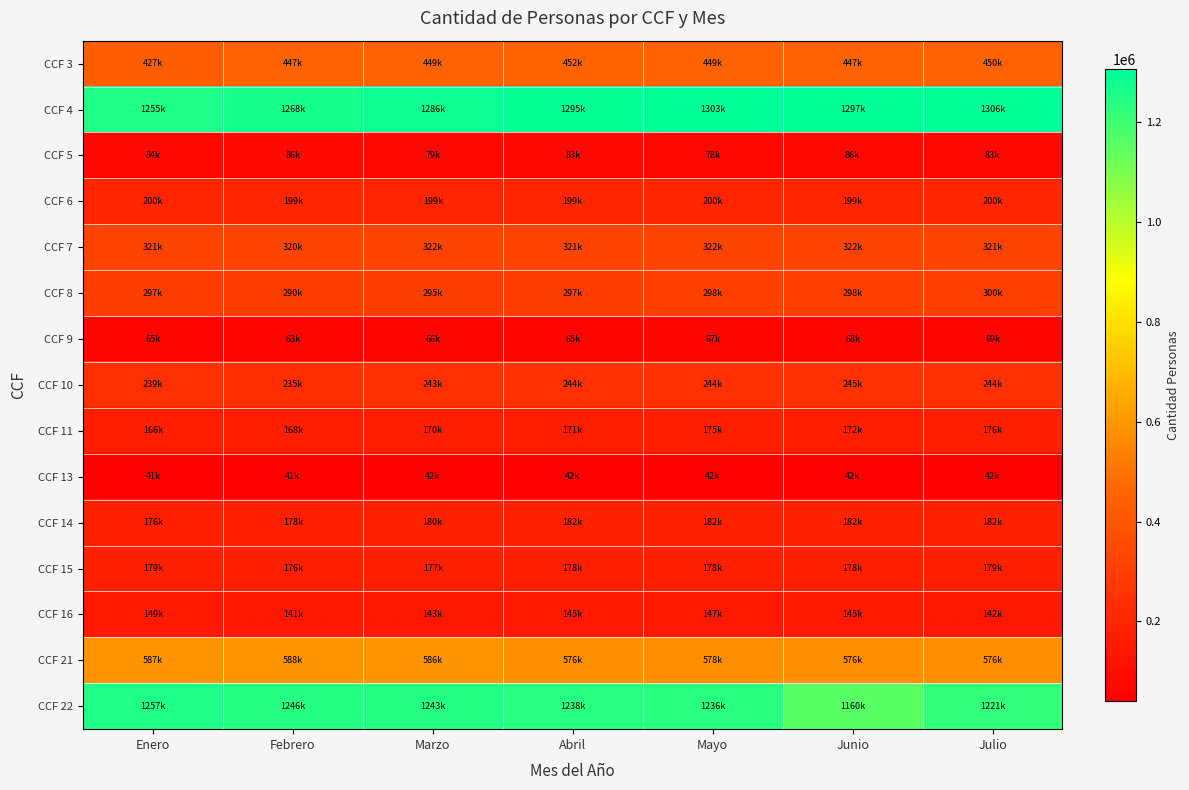

At Enero, list the series in order from largest to smallest.

CCF 22, CCF 4, CCF 21, CCF 3, CCF 7, CCF 8, CCF 10, CCF 6, CCF 15, CCF 14, CCF 11, CCF 16, CCF 5, CCF 9, CCF 13